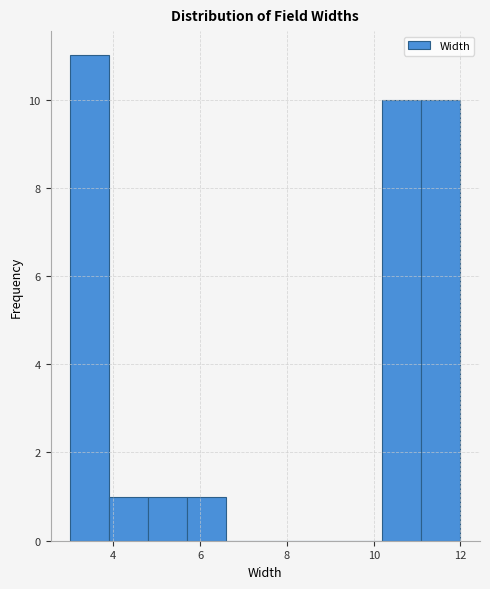

What is the height of the bar covering 10.2 to 11.1 on the x-axis? Neither the bar edges nor the heights are printed on the chart, so give them approximately, as read against the axes.

10